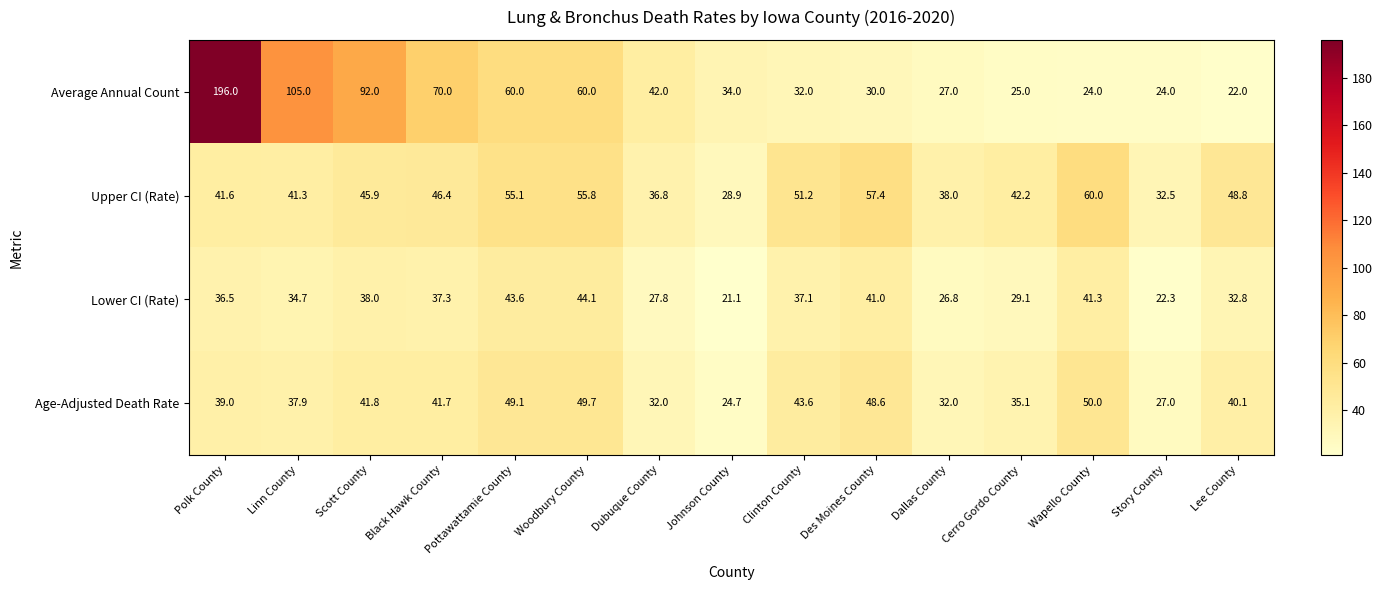

What is the smallest value displayed?

21.1